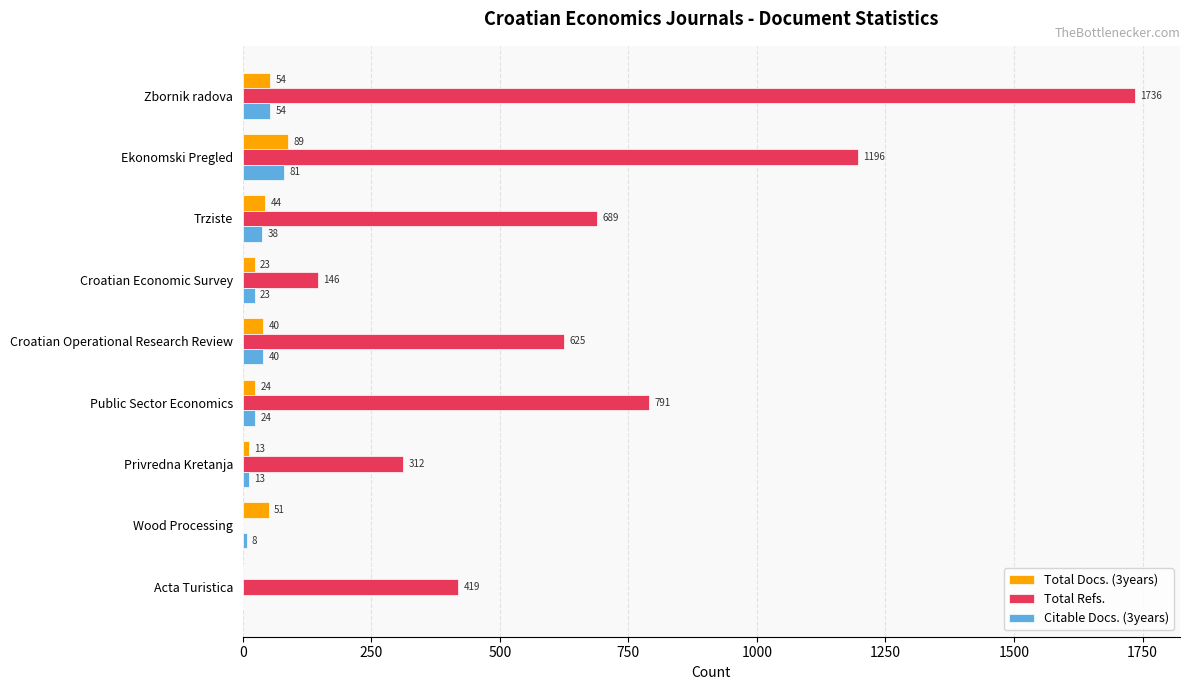

True or false: Citable Docs. (3years) has a value of 54 at Zbornik radova.

True